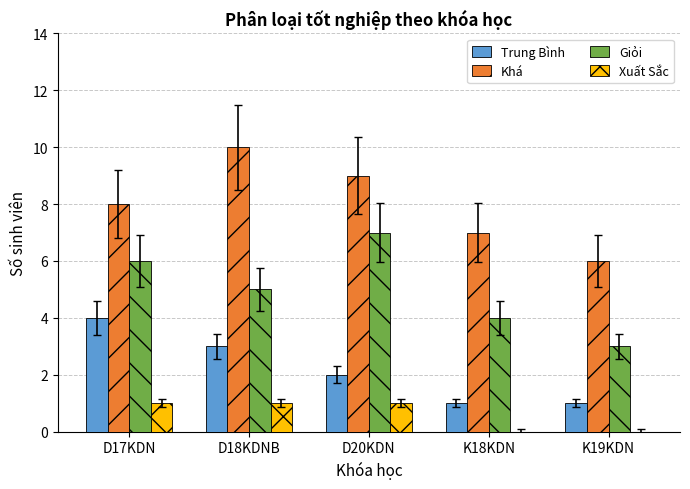

Read the Trung Bình value at D17KDN.

4